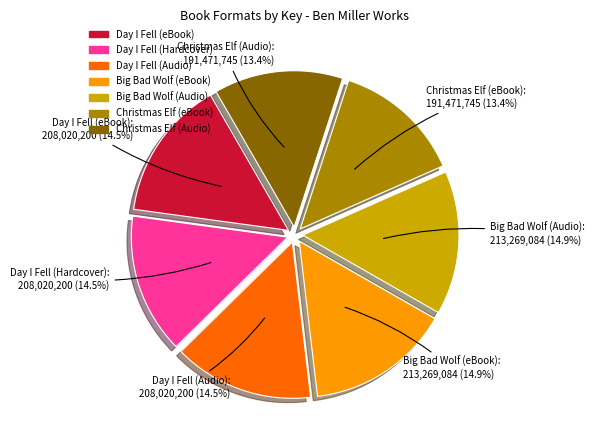

Is there any slice that represents more than half of the pie?

No